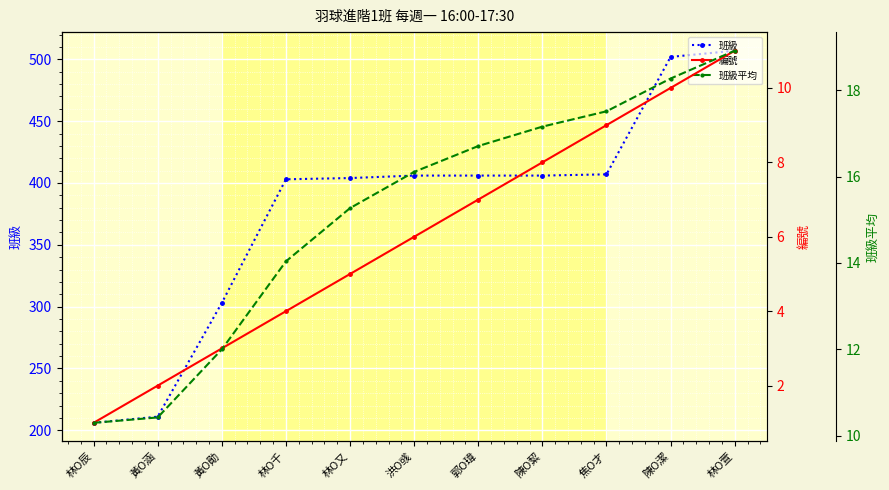

What is the label of the 6th point from the right?

洪O彧